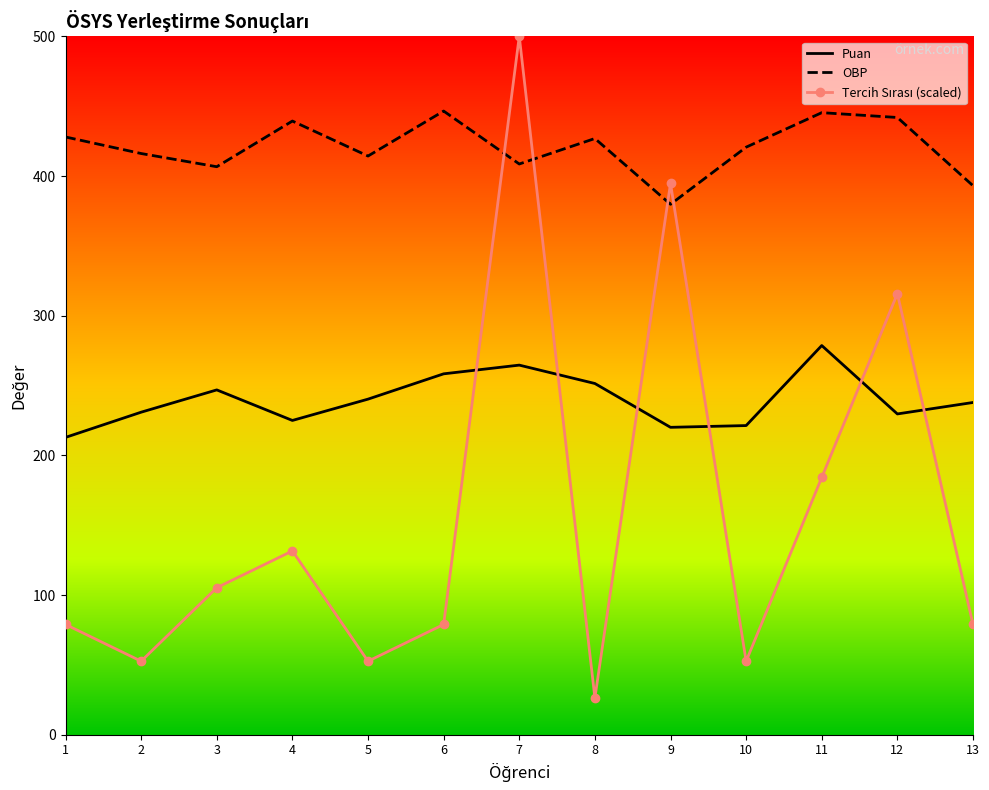

Read the OBP value at 9.

379.8